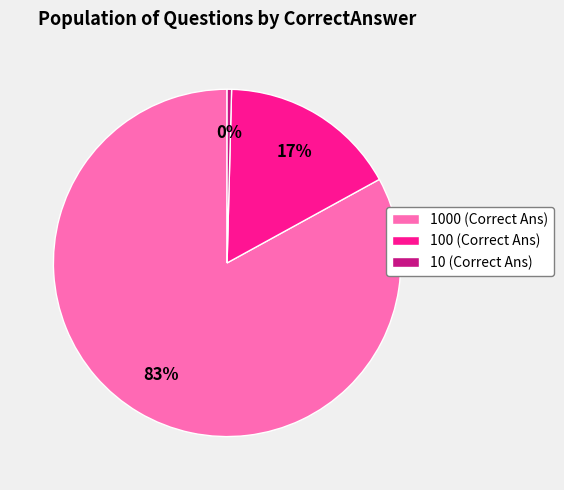

Is the sum of 10 (Correct Ans) and 100 (Correct Ans) greater than half?

No